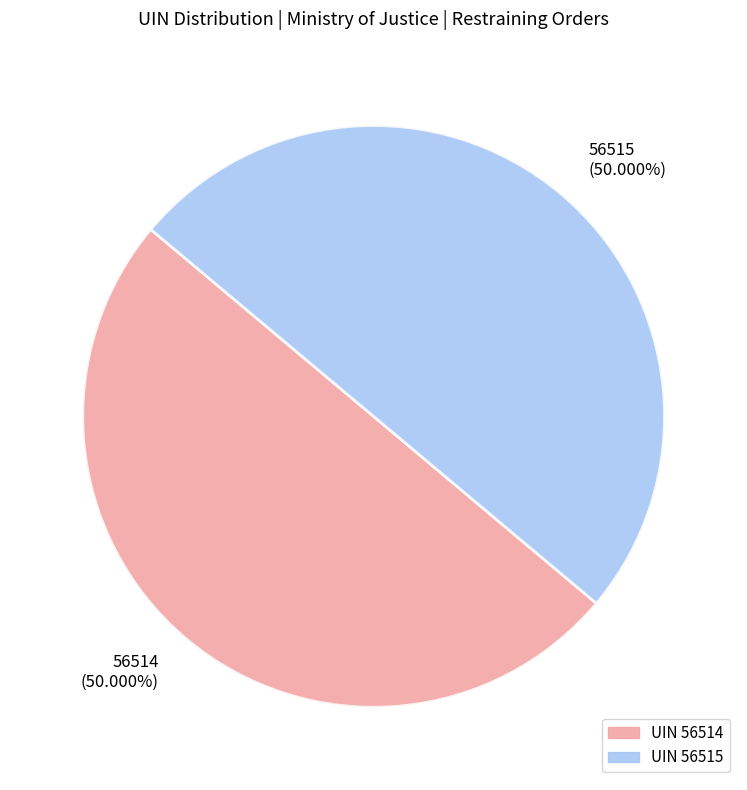

True or false: 56514 accounts for 58% of the total.

False